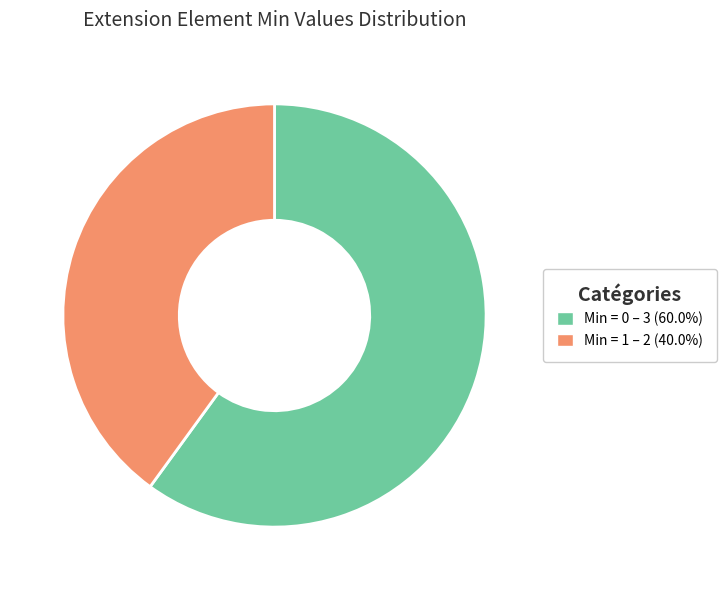

Does any single category account for the majority?

Yes